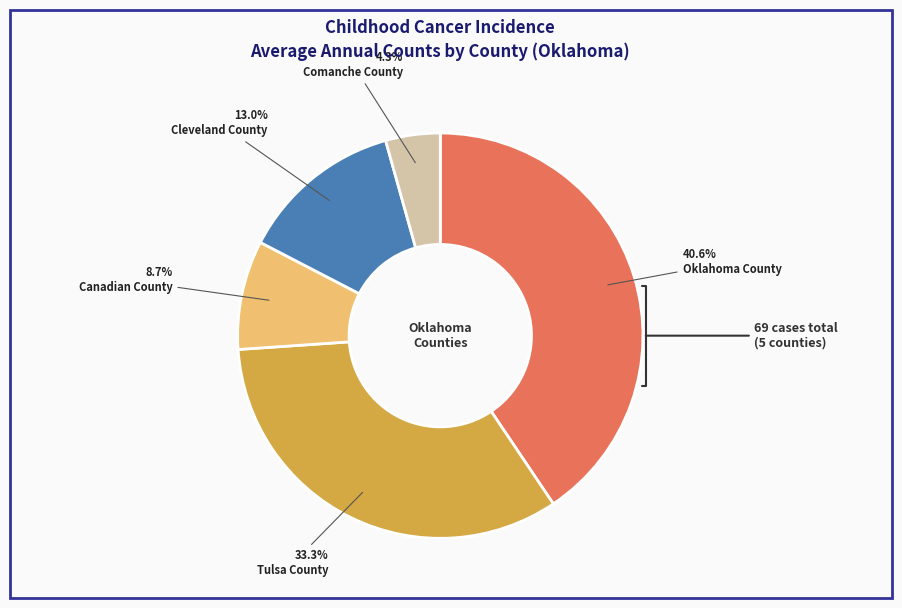

Count the number of slices in the pie.

5